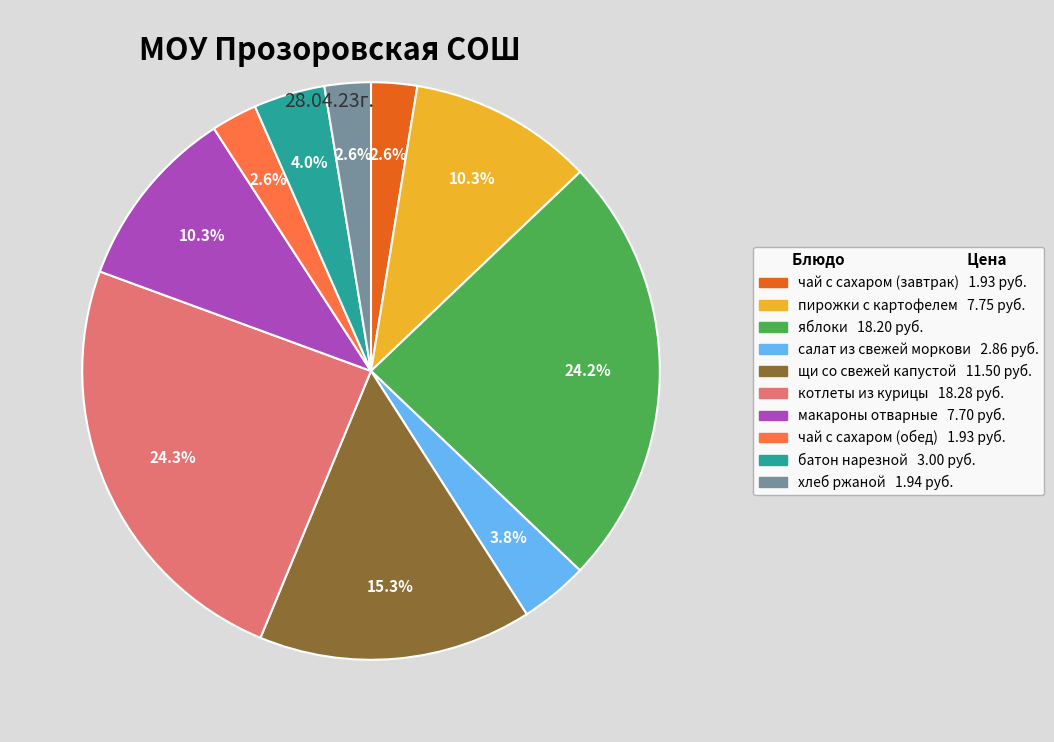

What percentage is the хлеб ржаной slice, to the nearest percent?

3%